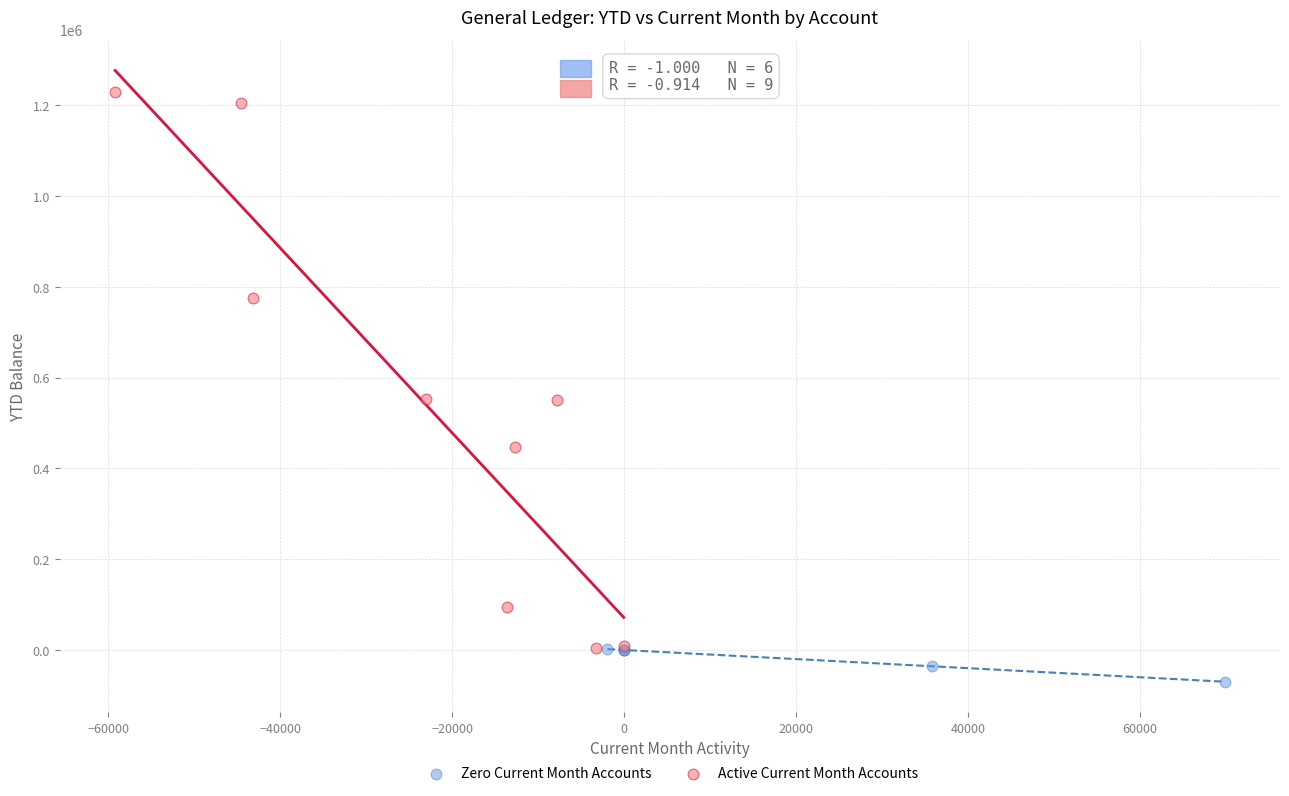

Which series has the largest Y range (max minus min)?

Active Current Month Accounts